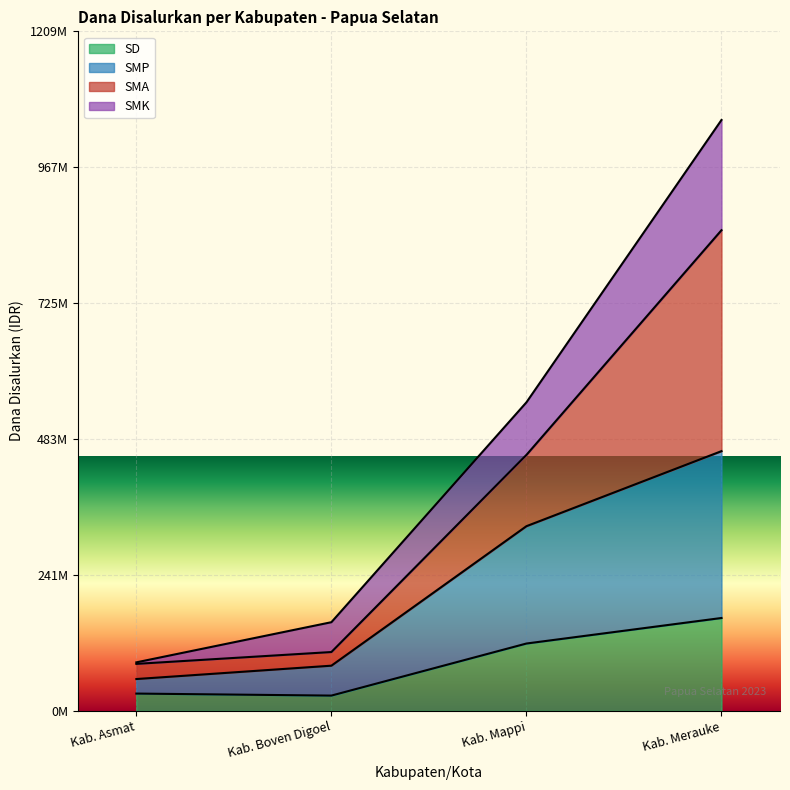

Which label corresponds to the smallest value in the chart?

Kab. Boven Digoel